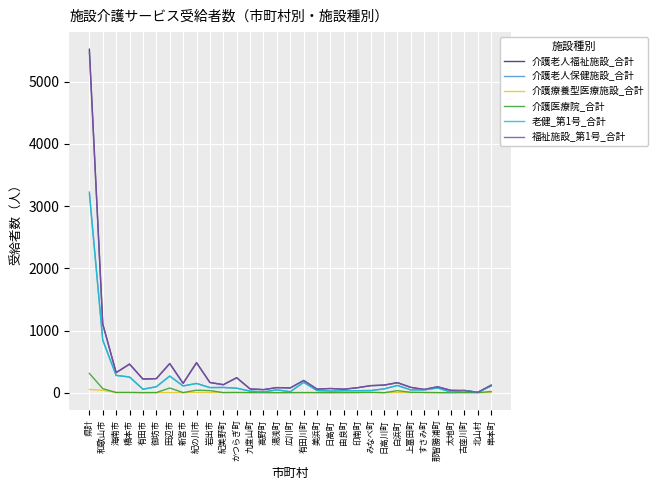

True or false: 介護老人福祉施設_合計 has a value of 197 at 有田川町.

True